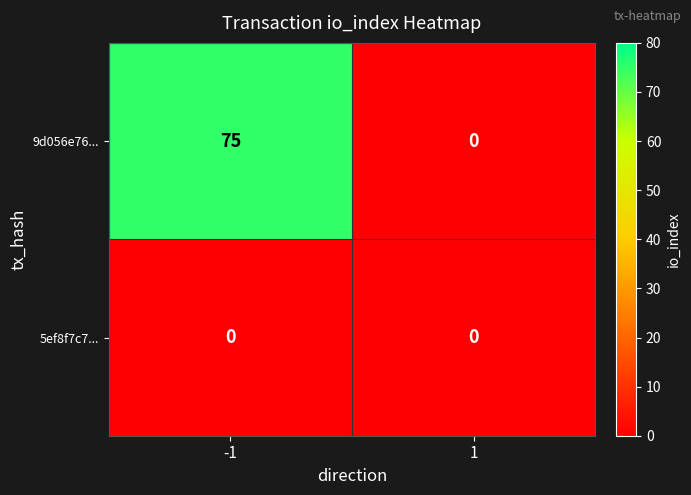

Which series has the largest total across all categories?

9d056e76...